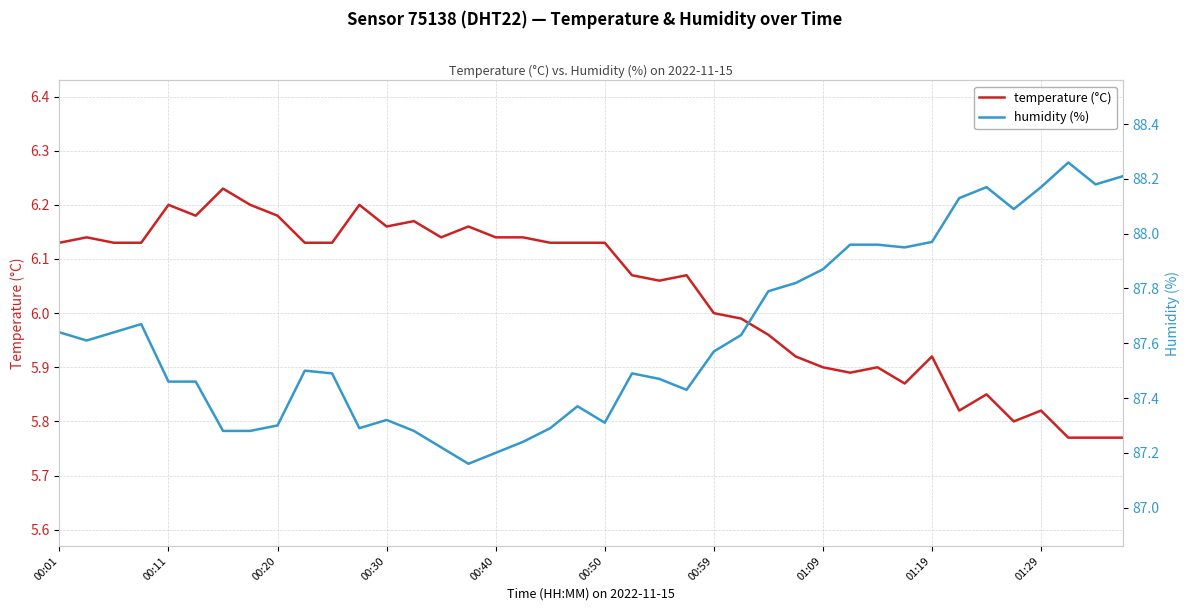

Between 13 and 30, which series saw the biggest shift?

humidity (%)